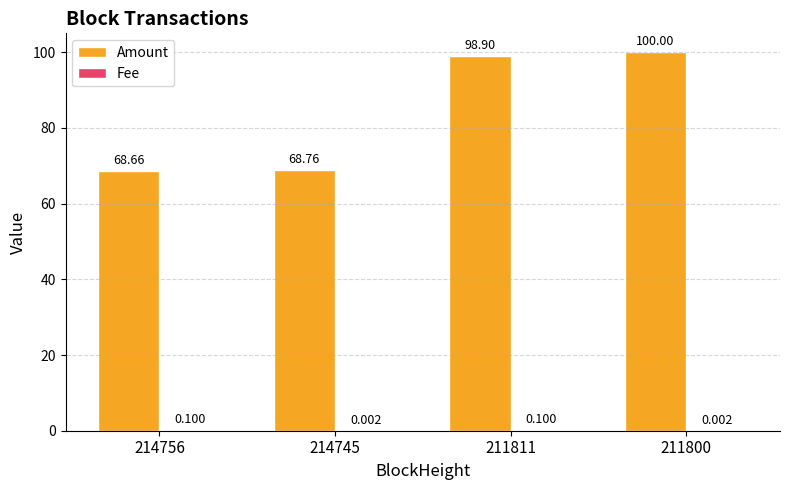

Which series has the largest total across all categories?

Amount